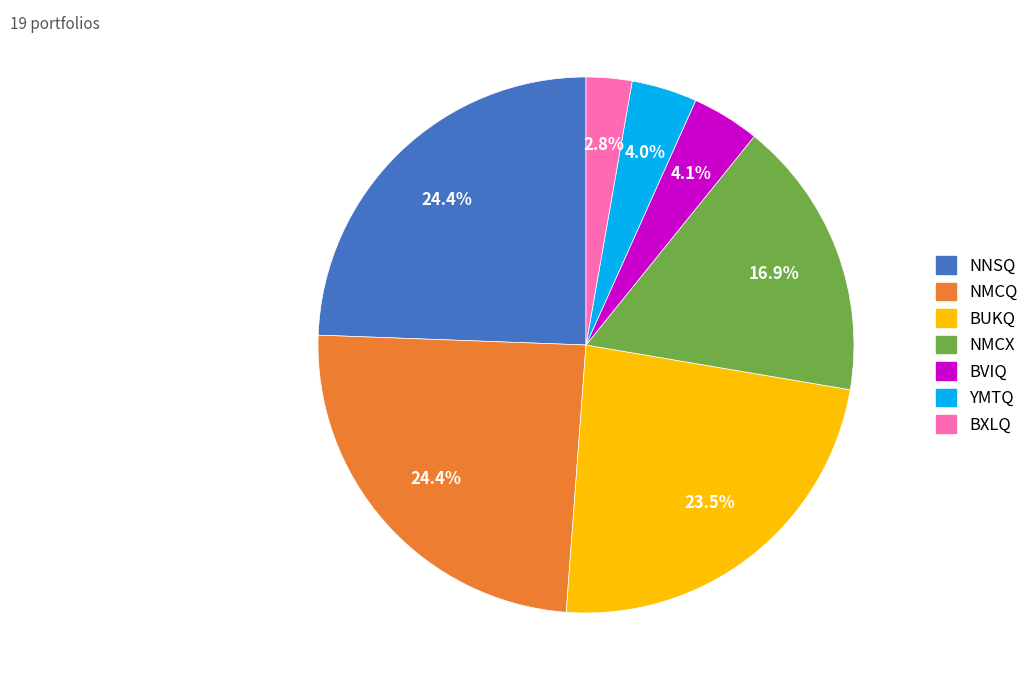

Is there any slice that represents more than half of the pie?

No